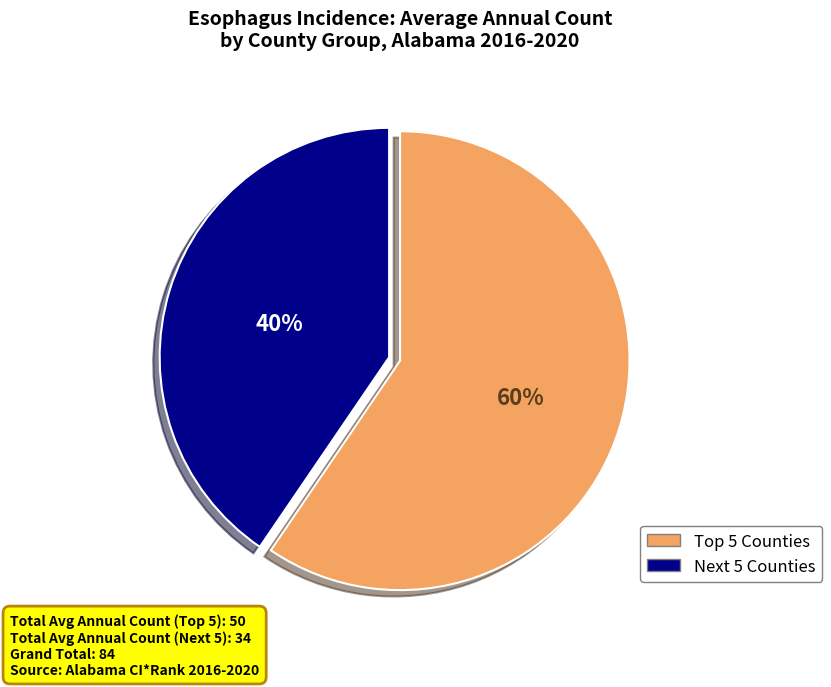

Which slice is the largest?

Top 5 Counties